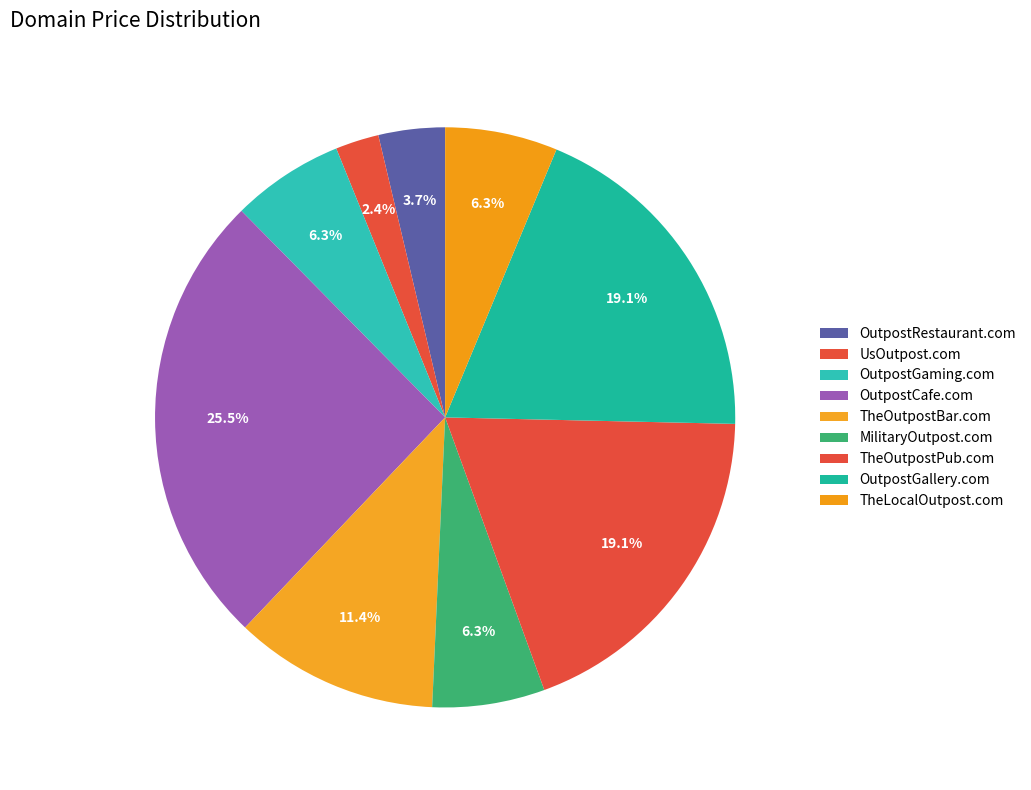

Rank the categories by value from highest to lowest.

OutpostCafe.com, TheOutpostPub.com, OutpostGallery.com, TheOutpostBar.com, OutpostGaming.com, MilitaryOutpost.com, TheLocalOutpost.com, OutpostRestaurant.com, UsOutpost.com